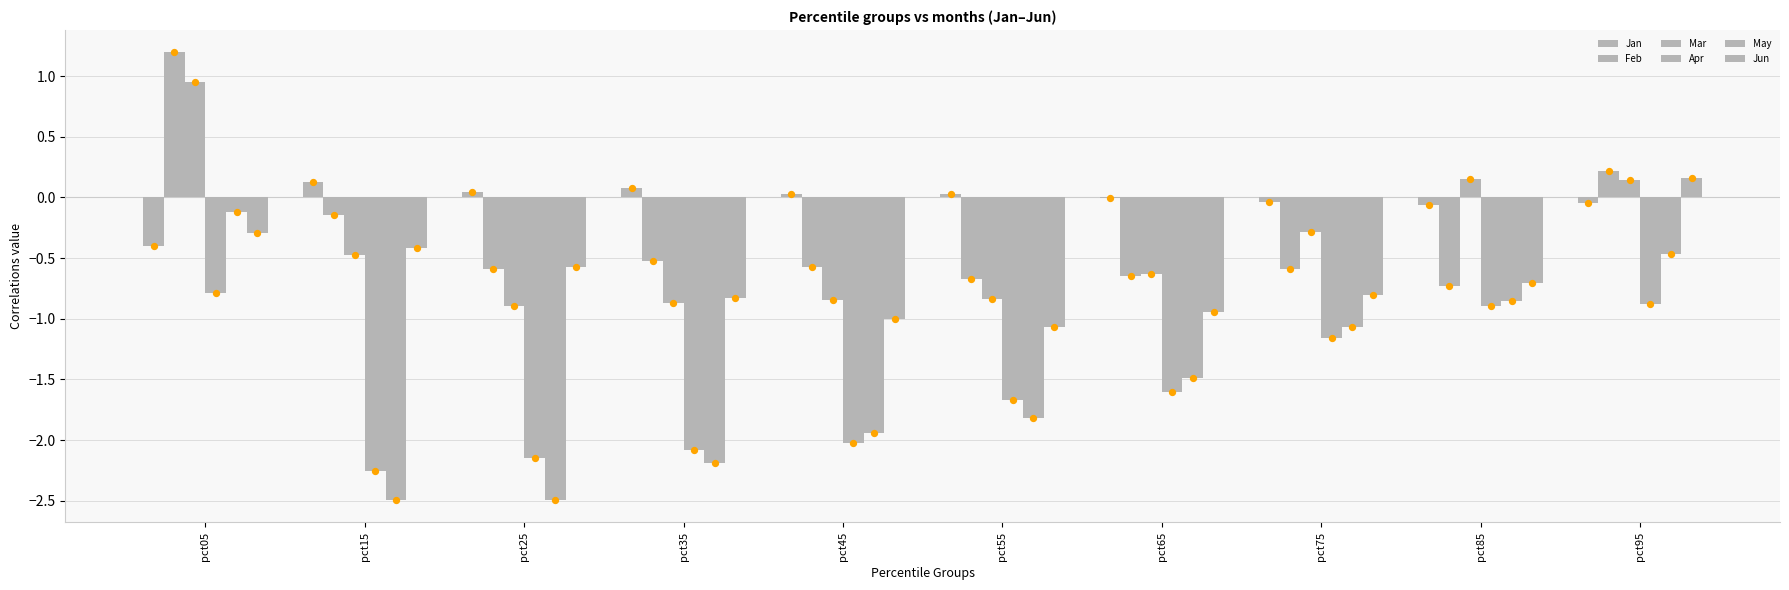

At which category is the sum across all series the highest?

pct05